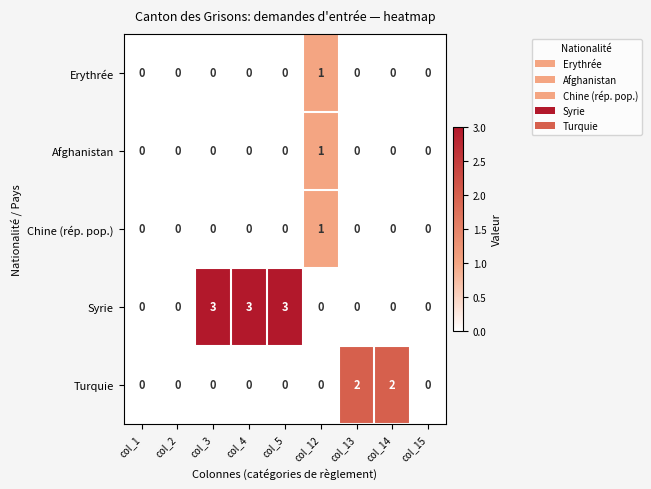

Which series has the largest total across all categories?

Syrie